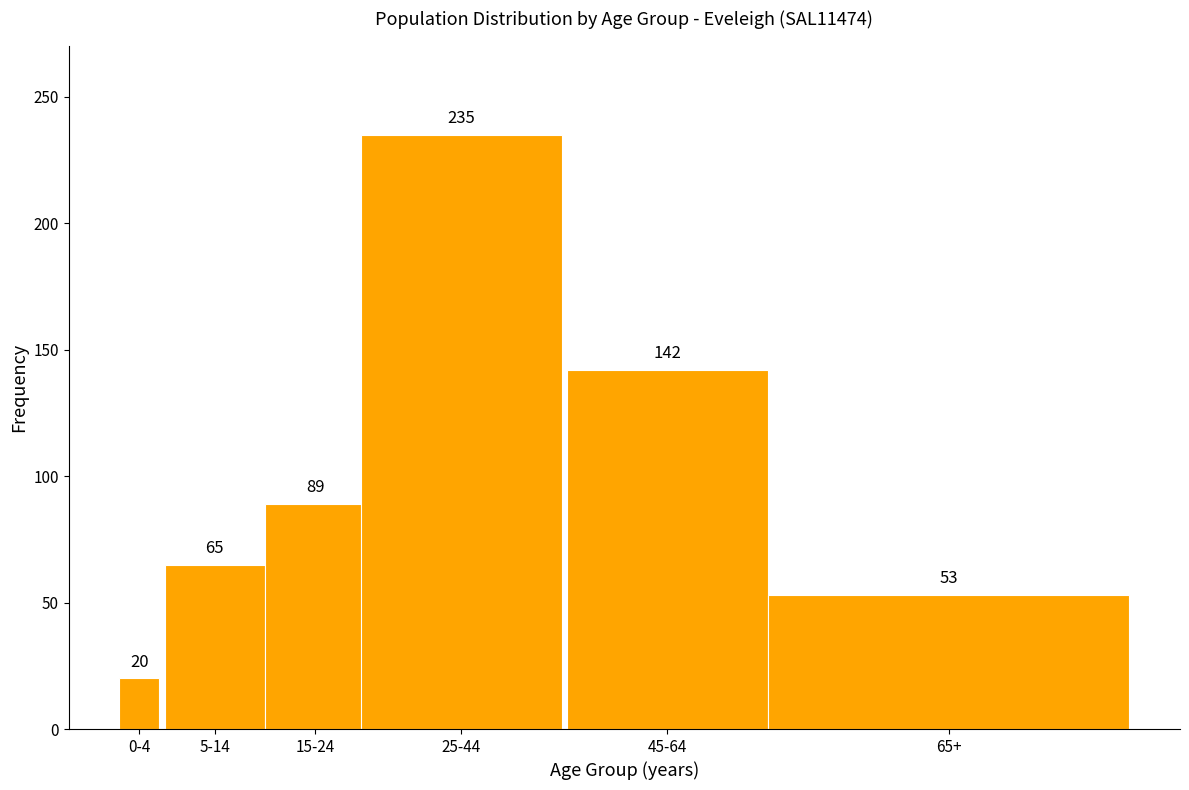

Reading right to left, extract all data points from this chart.

65+=53	45-64=142	25-44=235	15-24=89	5-14=65	0-4=20